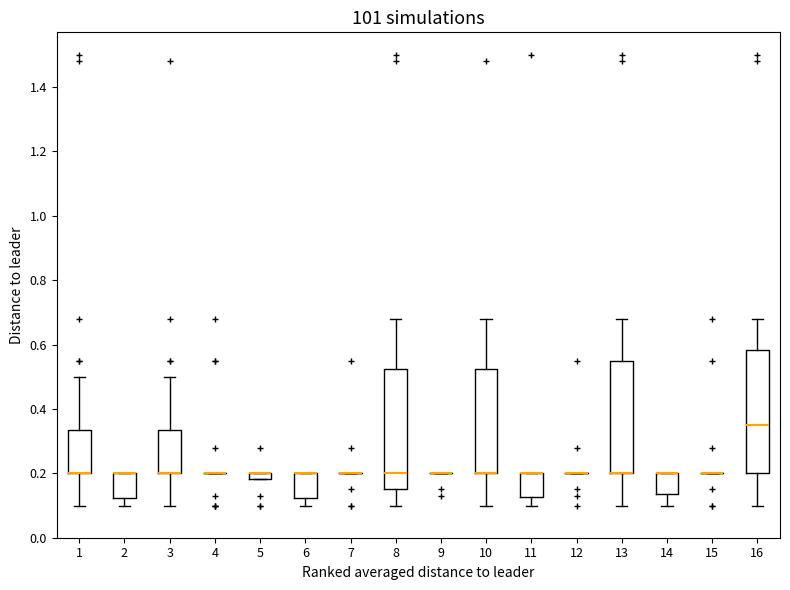

Where is the lower edge of the box at x = 6 on the y-axis? The values are not printed on the chart, so give them approximately, as read against the axis.

0.12